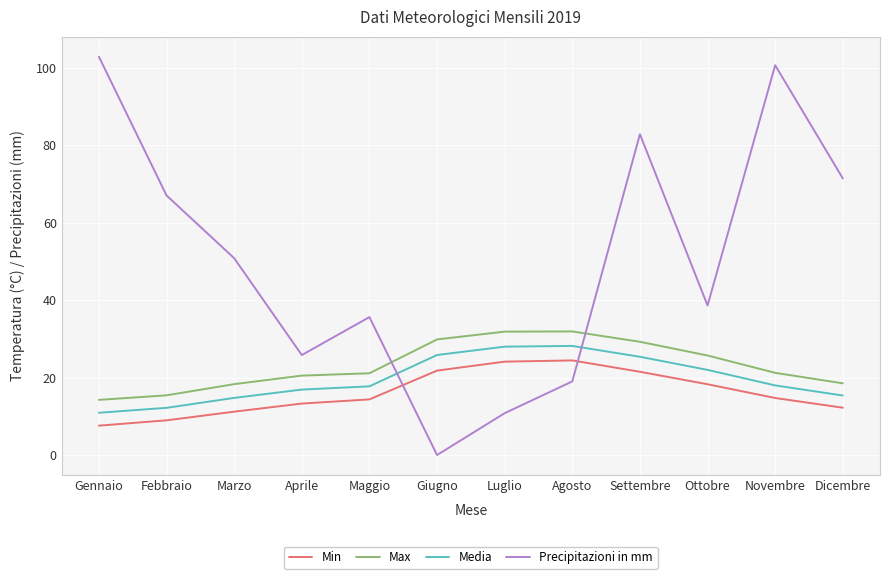

At which label does Precipitazioni in mm reach its peak?

Gennaio